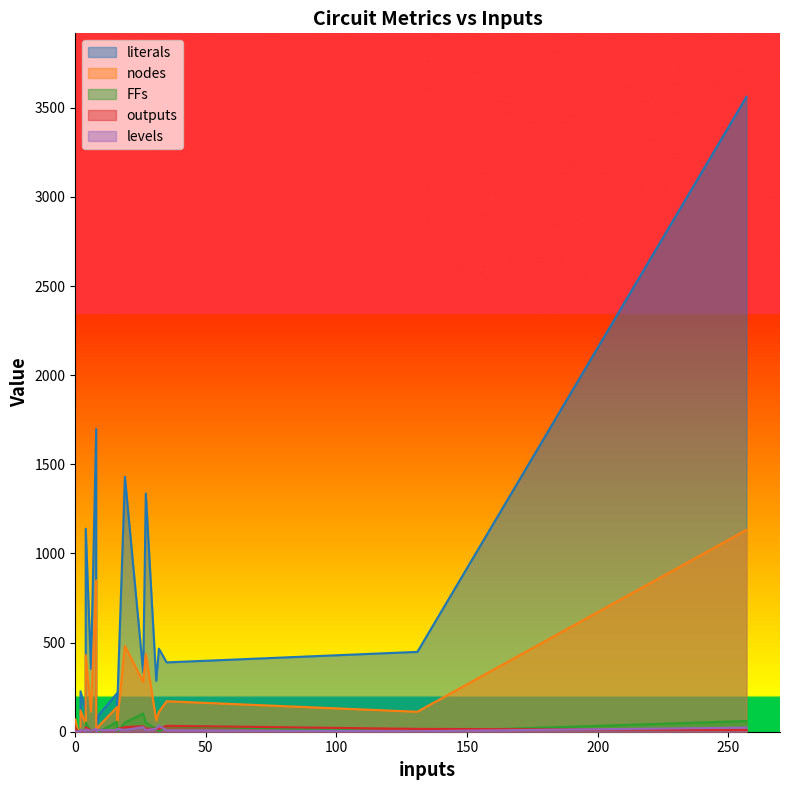

How many data points does each series have?

20